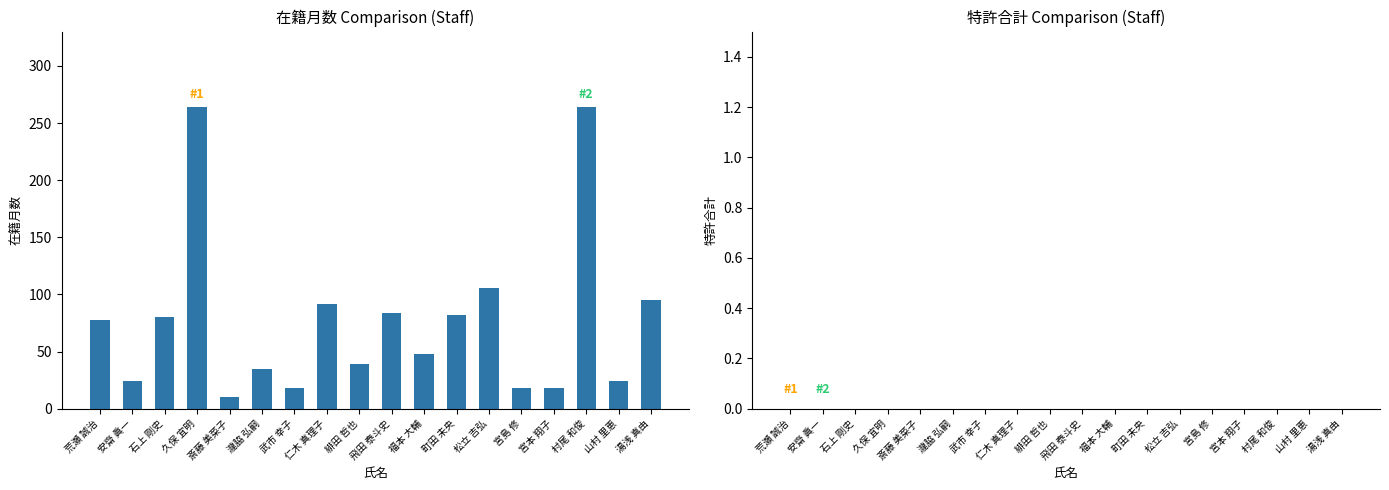

What is the maximum value shown in the chart?

264